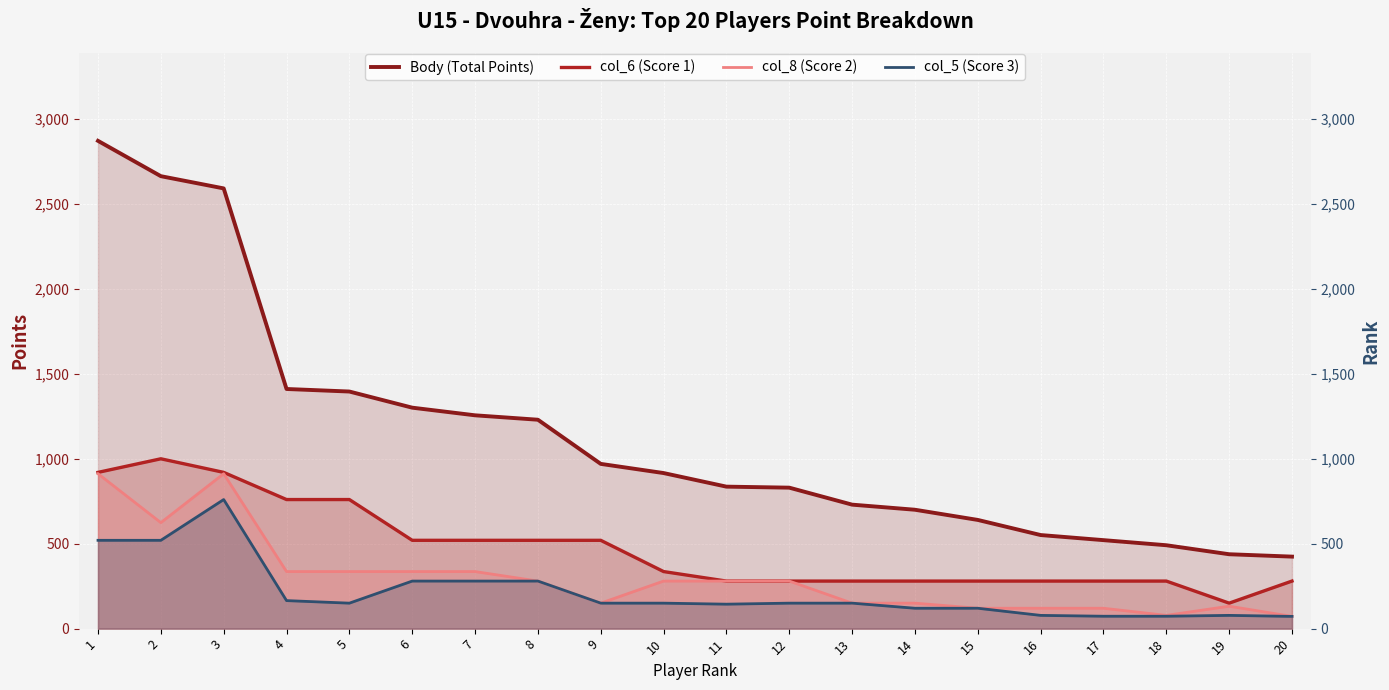

What is the minimum value for col_5 (Score 3)?

72